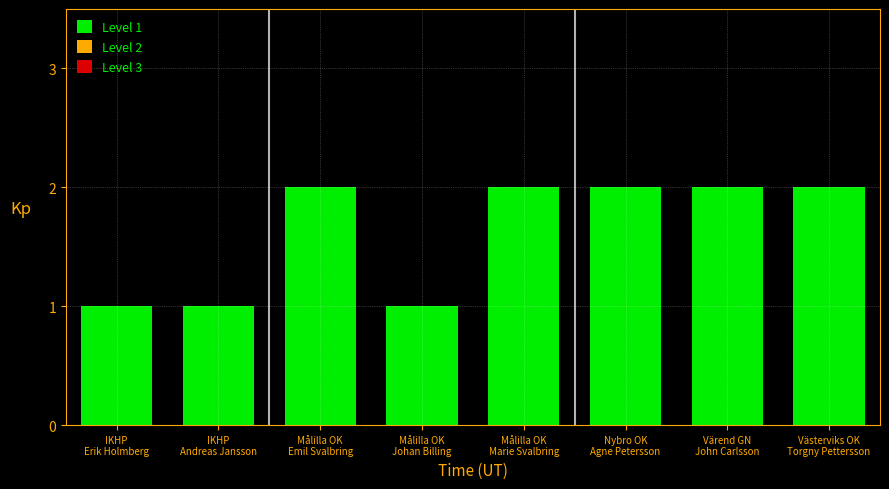

What is the label of the 6th bar from the right?

Målilla OK
Emil Svalbring